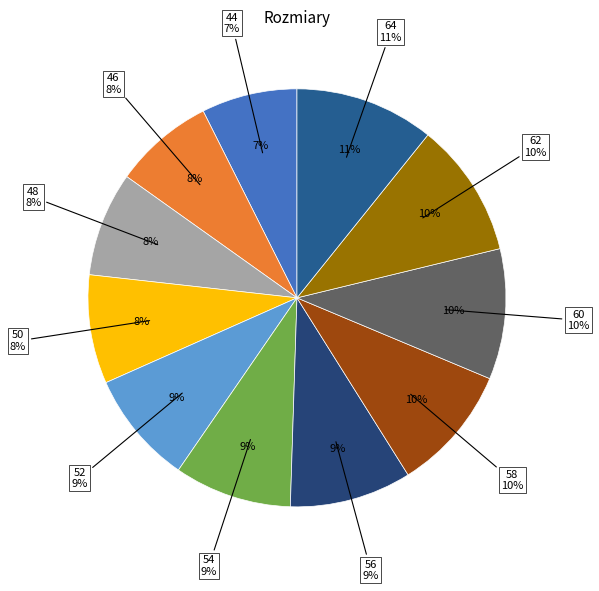

Is 60 the majority of the pie?

No